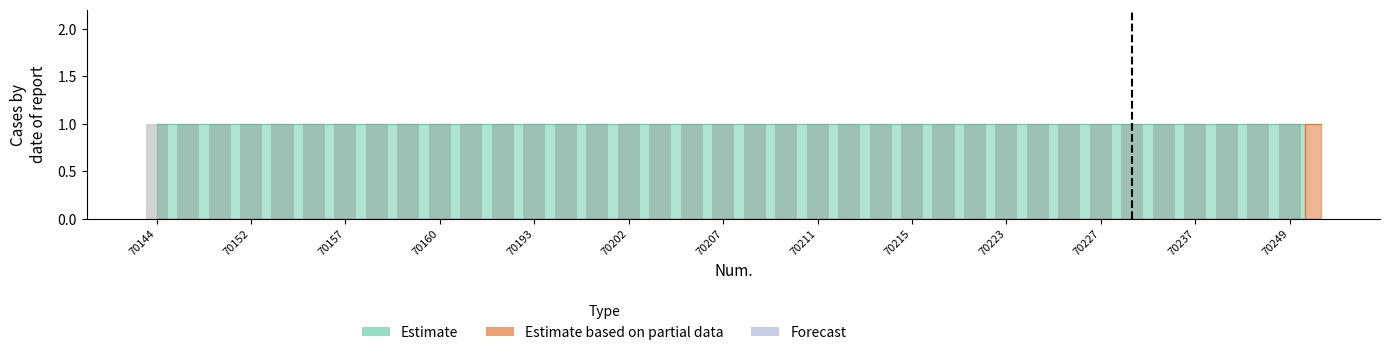

Does the chart contain stacked bars?

No